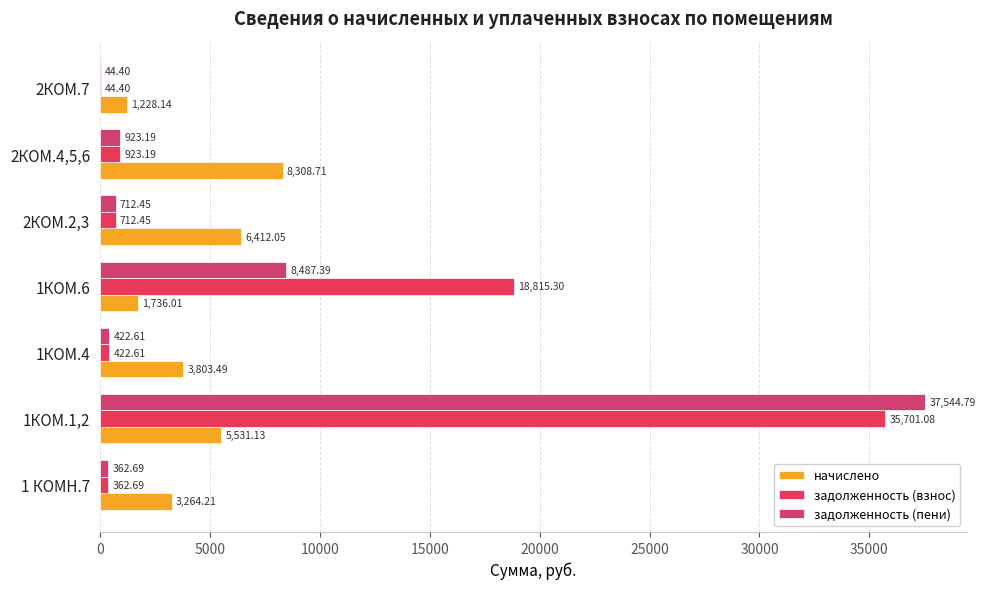

What is the sum of all задолженность (пени) values?

48497.5